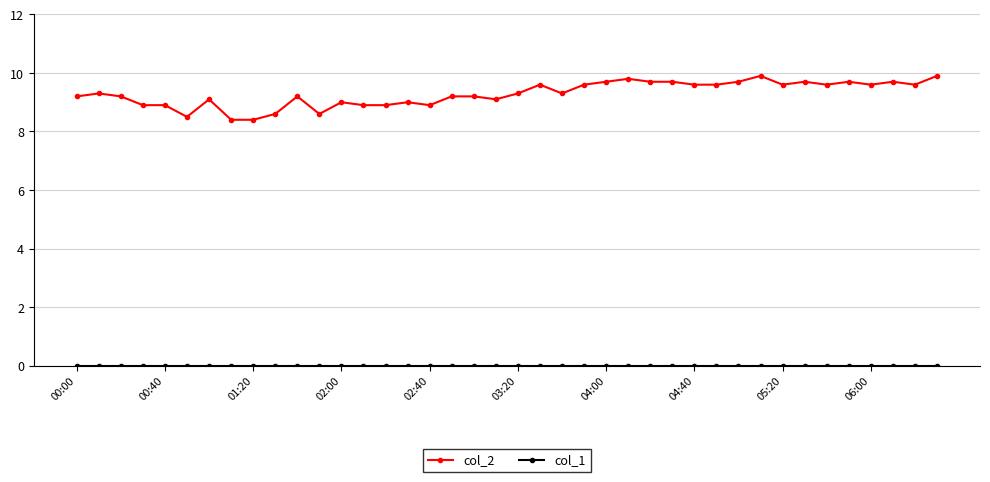

Which series has the largest total across all categories?

col_2